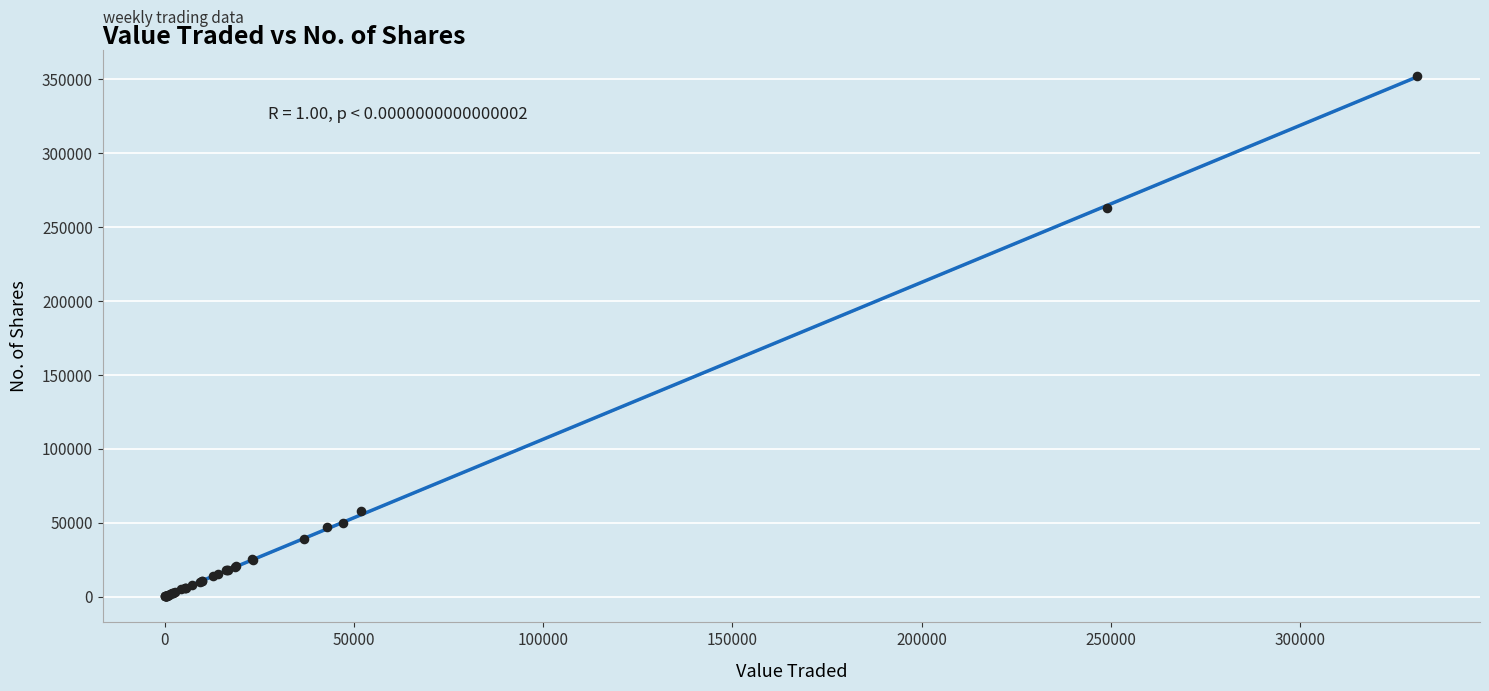

What Y value in the scatter plot is closest to 176169?

262639